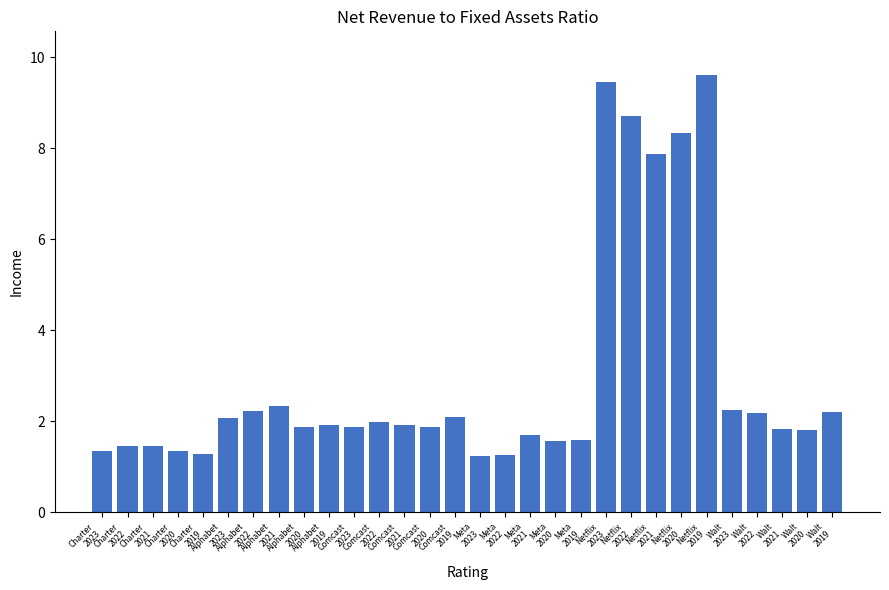

The value at Charter
2023 is 2.1. True or false?

False